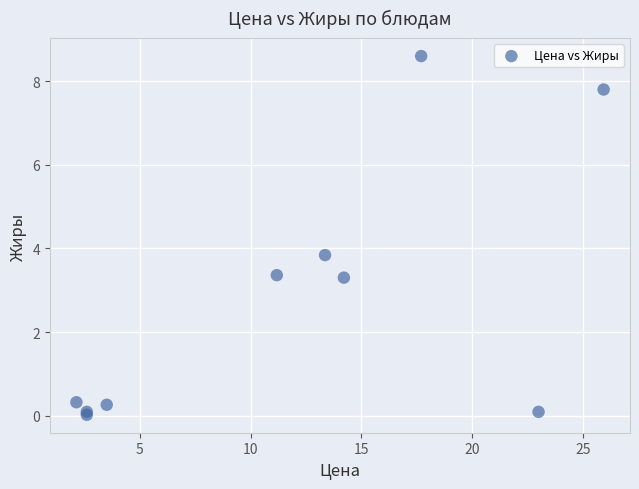

What Y value in the scatter plot is closest to 4?

3.8